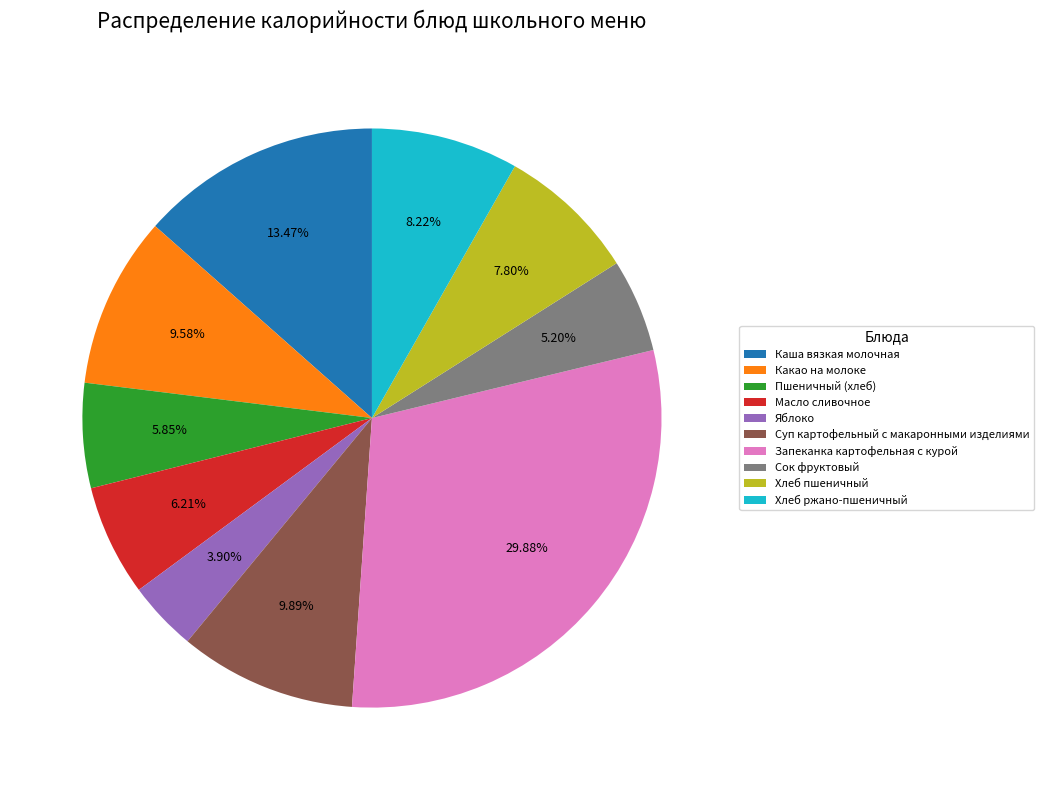

Does Масло сливочное represent more than half of the total?

No